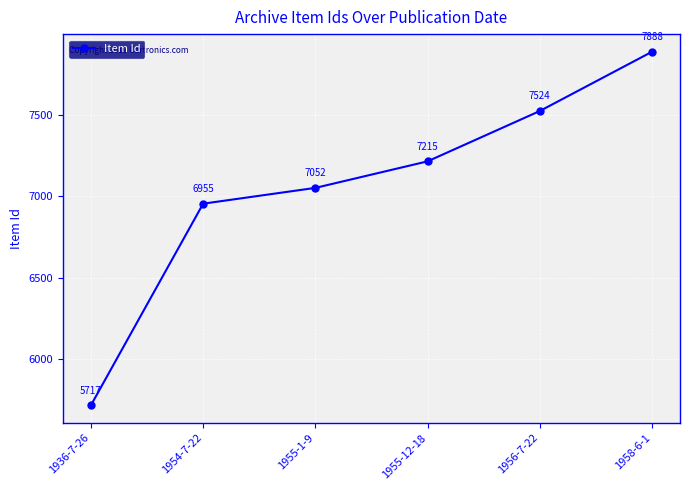

The chart shows a value of 7888 at 1958-6-1. True or false?

True